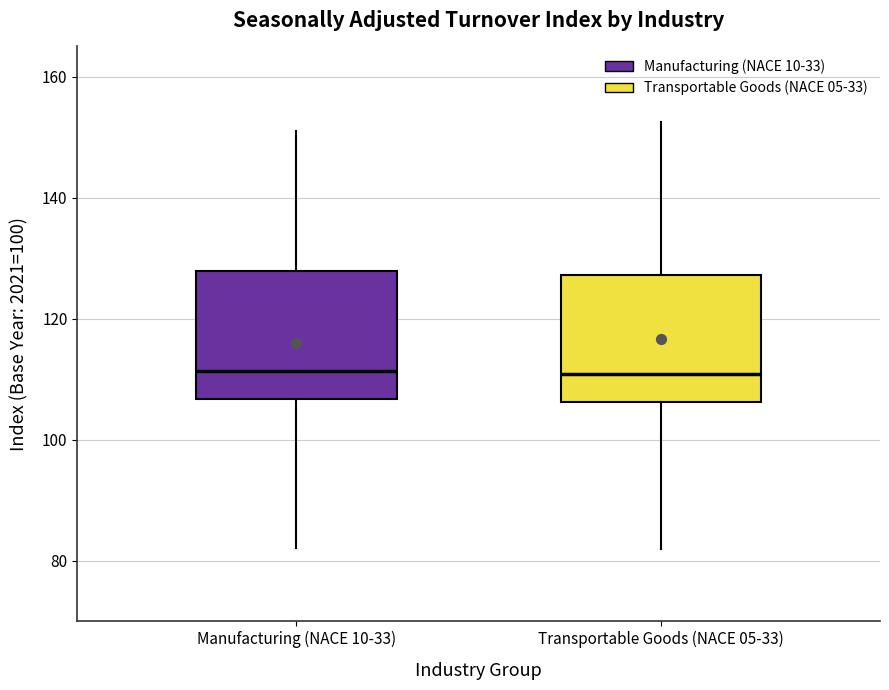

Reading left to right, read every box against the y-axis: the position of its median line, the range the box covers, and the ends of its whiskers. The values are not printed on the chart, so give them approximately, as read against the axis.

Manufacturing (NACE 10-33): median 112, box 106 to 128, whiskers 82 to 152
Transportable Goods (NACE 05-33): median 110, box 106 to 128, whiskers 82 to 152